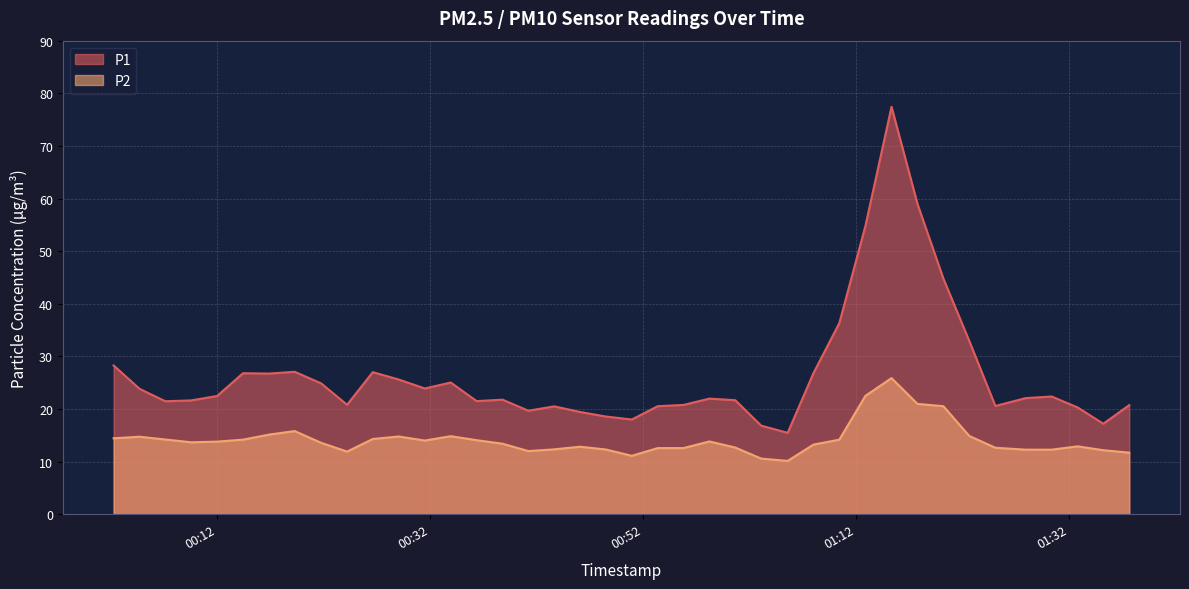

True or false: P2 and P1 cross at least once.

False